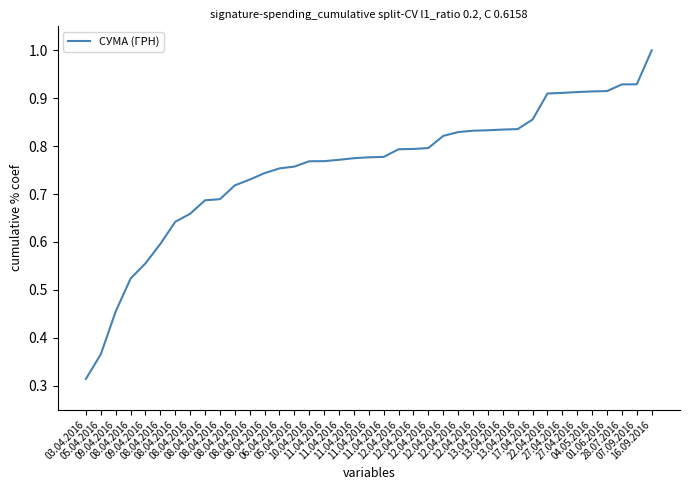

Reading left to right, extract all data points from this chart.

03.04.2016=0.3	05.04.2016=0.4	09.04.2016=0.5	08.04.2016=0.5	09.04.2016=0.6	08.04.2016=0.6	08.04.2016=0.6	08.04.2016=0.7	08.04.2016=0.7	08.04.2016=0.7	08.04.2016=0.7	08.04.2016=0.7	08.04.2016=0.7	06.04.2016=0.8	05.04.2016=0.8	10.04.2016=0.8	11.04.2016=0.8	11.04.2016=0.8	11.04.2016=0.8	11.04.2016=0.8	11.04.2016=0.8	12.04.2016=0.8	12.04.2016=0.8	12.04.2016=0.8	12.04.2016=0.8	12.04.2016=0.8	12.04.2016=0.8	13.04.2016=0.8	13.04.2016=0.8	13.04.2016=0.8	17.04.2016=0.9	22.04.2016=0.9	27.04.2016=0.9	27.04.2016=0.9	04.05.2016=0.9	01.06.2016=0.9	28.07.2016=0.9	07.09.2016=0.9	16.09.2016=1.0